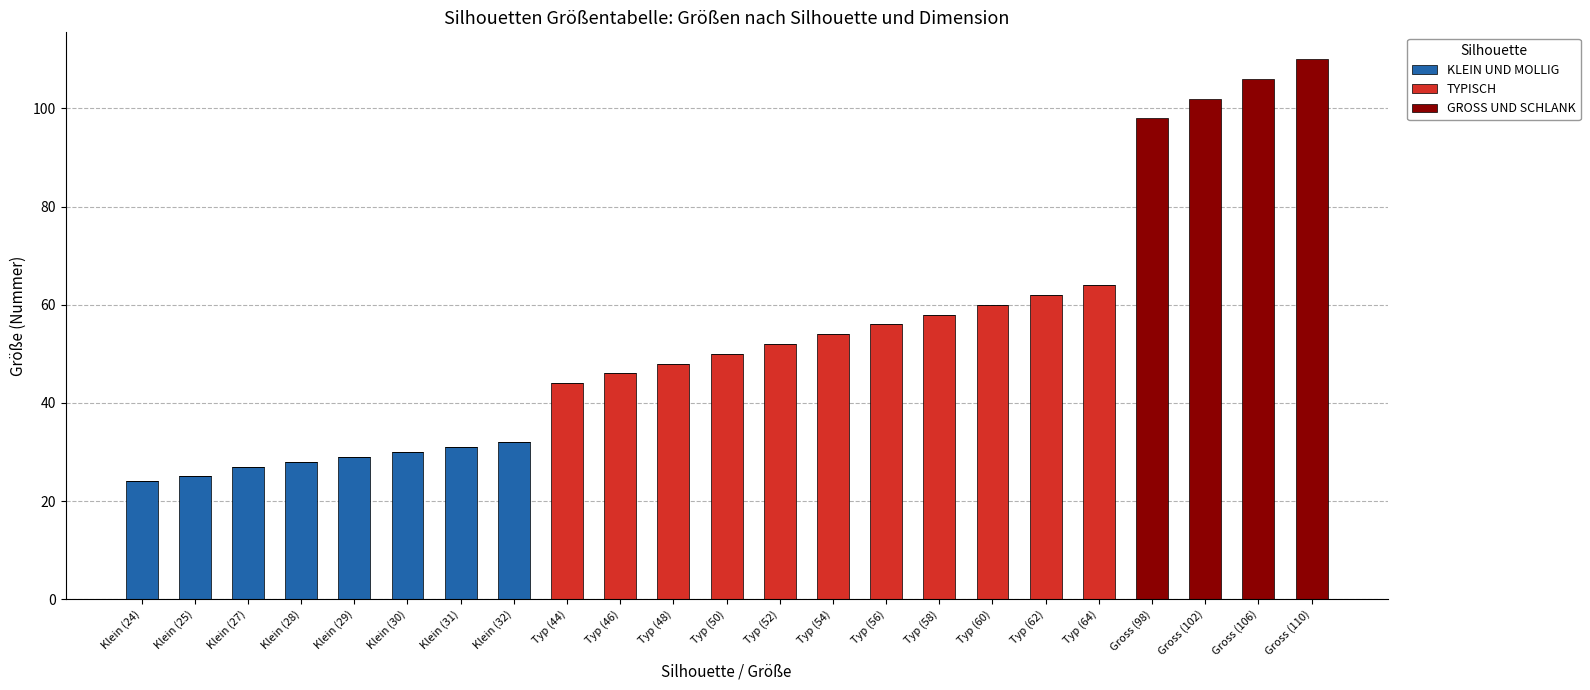

What is the maximum value for KLEIN UND MOLLIG?

32